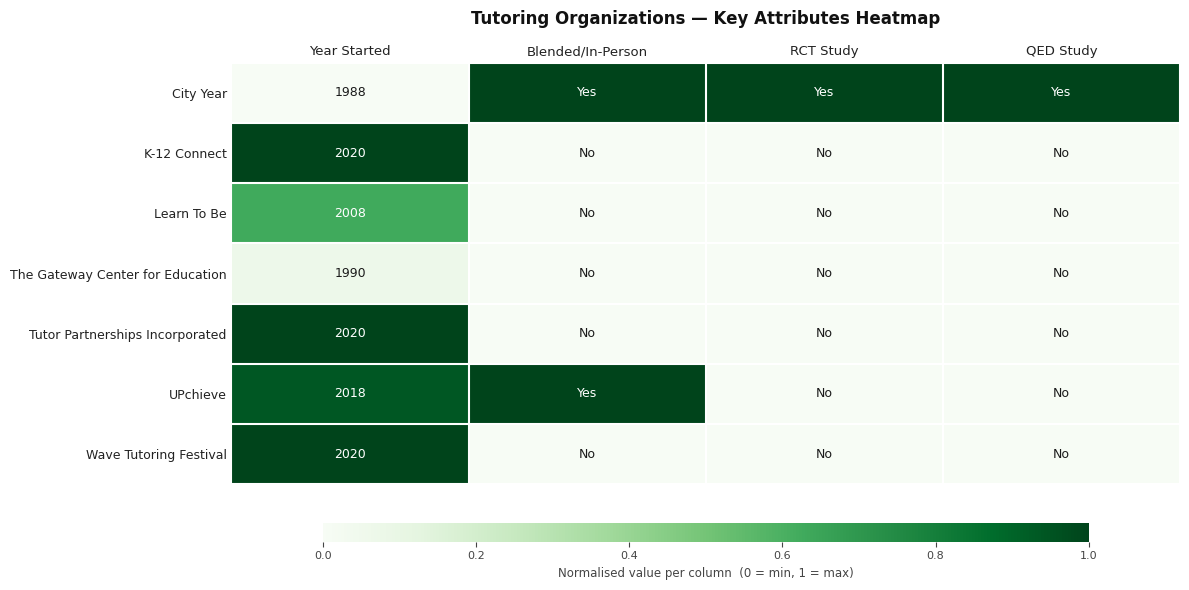

What is the total value across all series at Year Started?

14064